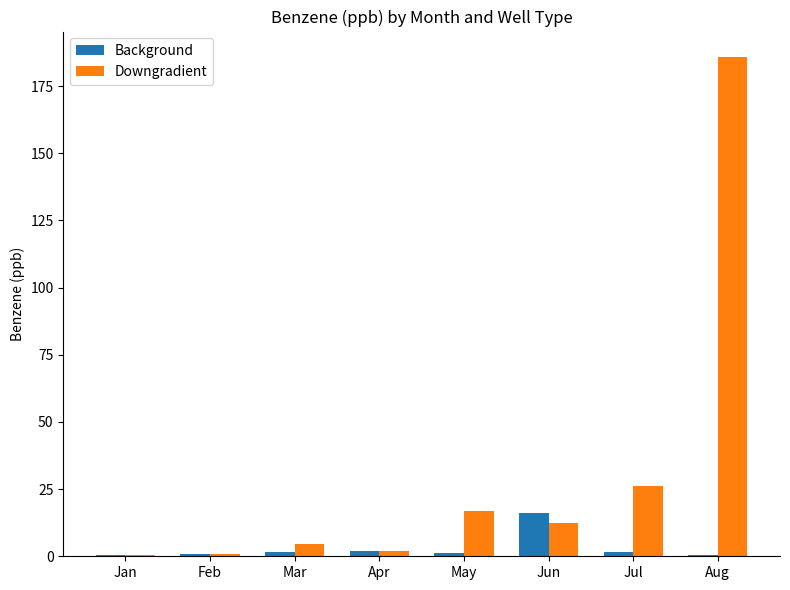

What is the total value across all series at Aug?

186.6